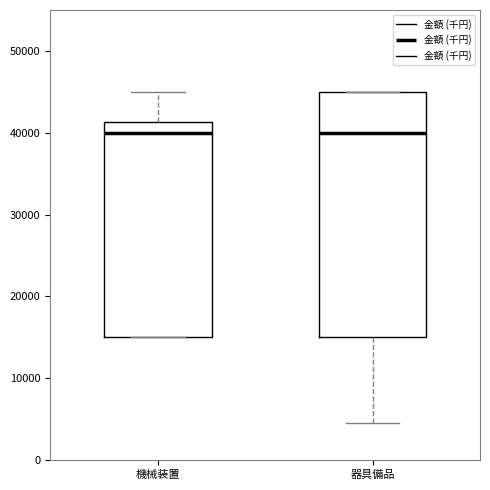

Reading left to right, transcribe this box plot: for each box, give where its median line is, the range the box spans, and where its two whiskers end, as read against the y-axis. The values are not printed on the chart, so give them approximately, as read against the axis.

機械装置: median 40000, box 15000 to 41000, whiskers 15000 to 45000
器具備品: median 40000, box 15000 to 45000, whiskers 5000 to 45000